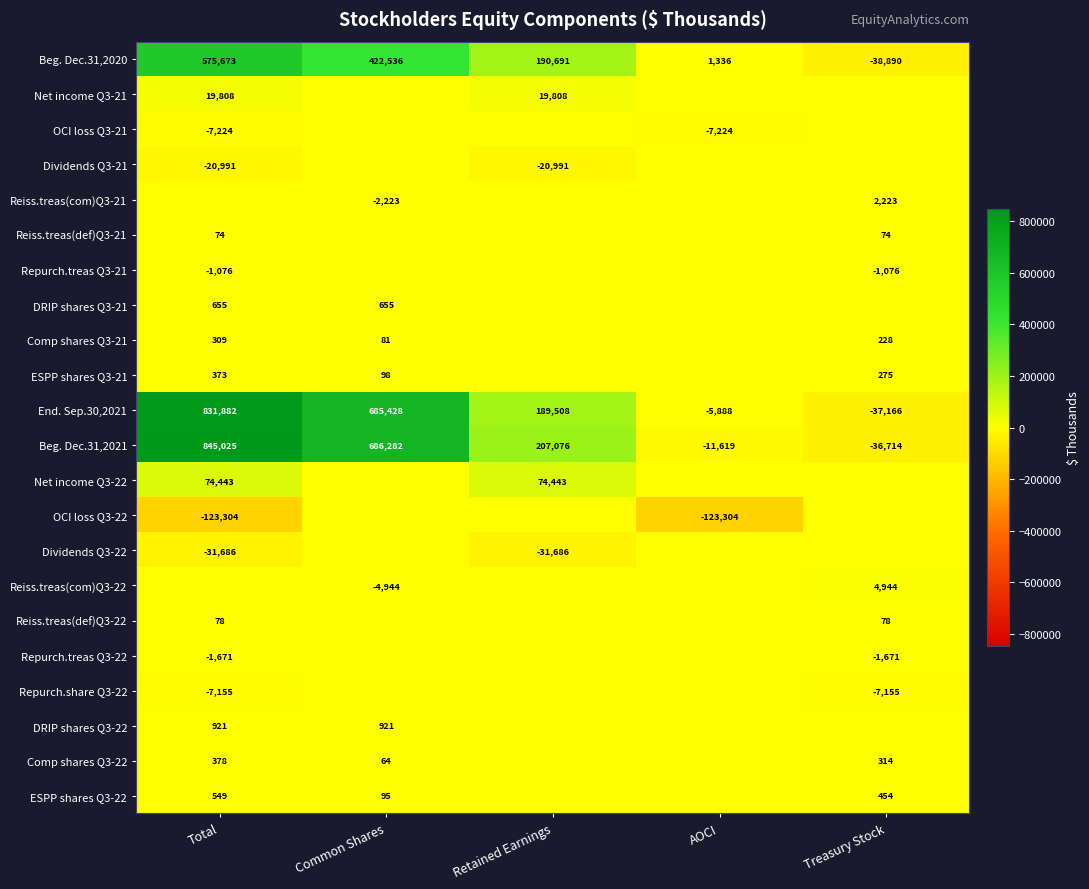

Is the value of Reiss.treas(def)Q3-21 at Treasury Stock greater than the value of Comp shares Q3-21 at Total?

No